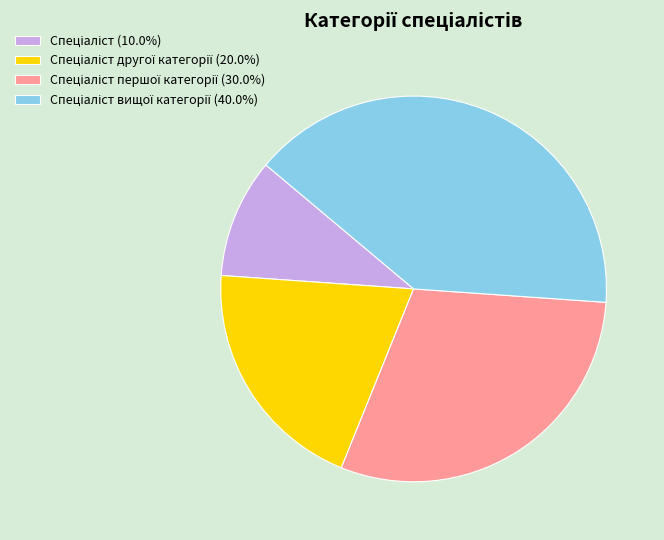

Does any single category account for the majority?

No